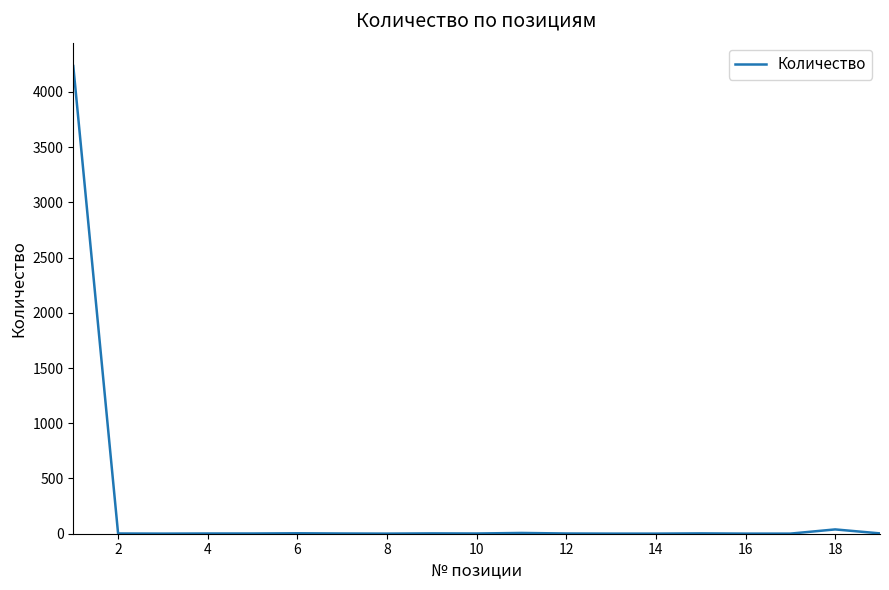

What is the difference between the maximum and minimum values?

4233